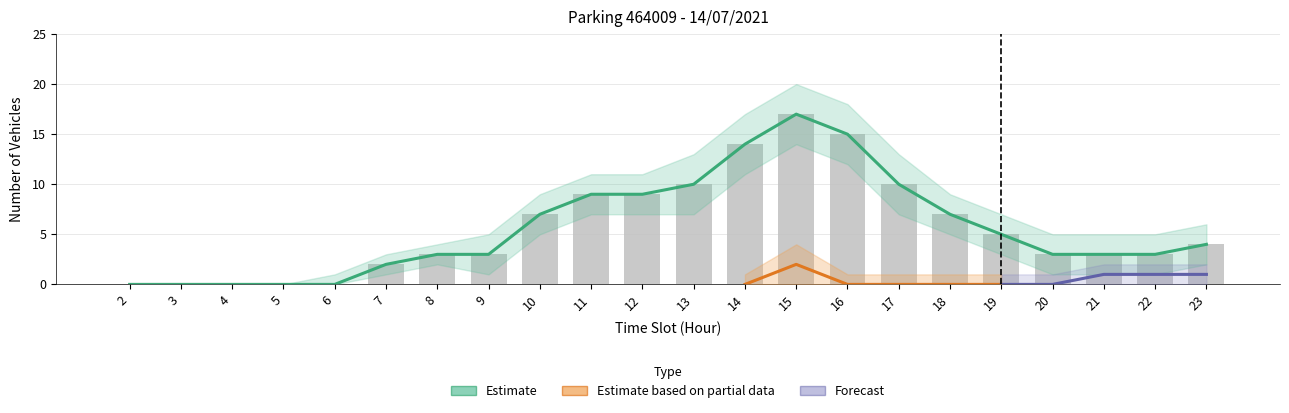

The NB_HORAIRE series shows 7 at 18. True or false?

True